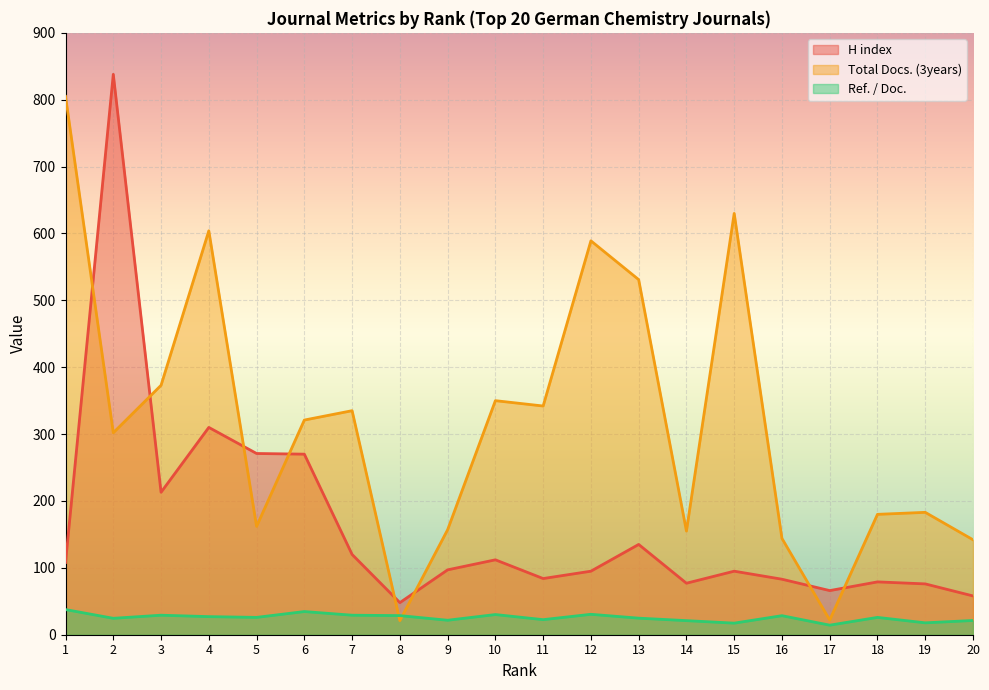

Which series ends up on top after the final intersection of H index and Total Docs. (3years)?

Total Docs. (3years)